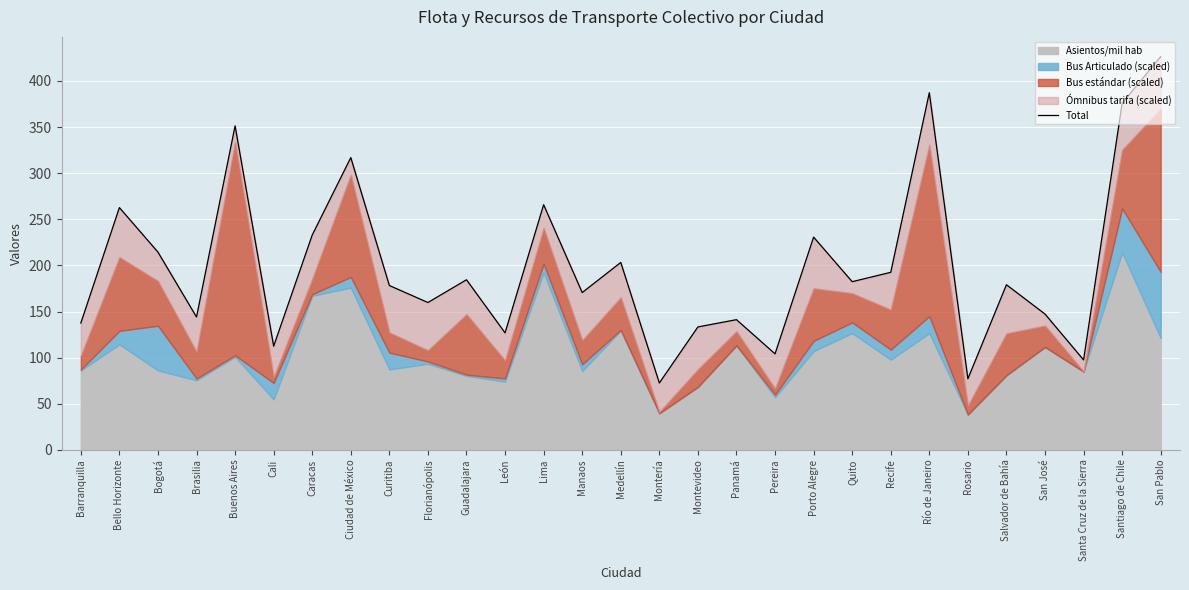

Where is the first local maximum?

Bello Horizonte